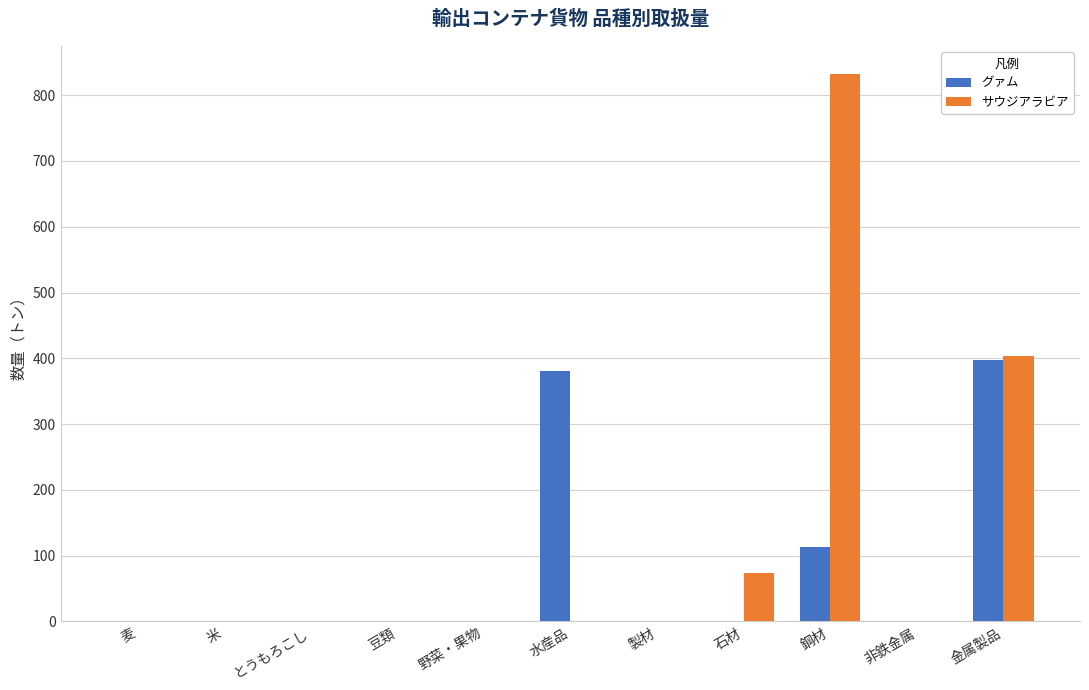

The value of グァム at 鋼材 is 113. True or false?

True